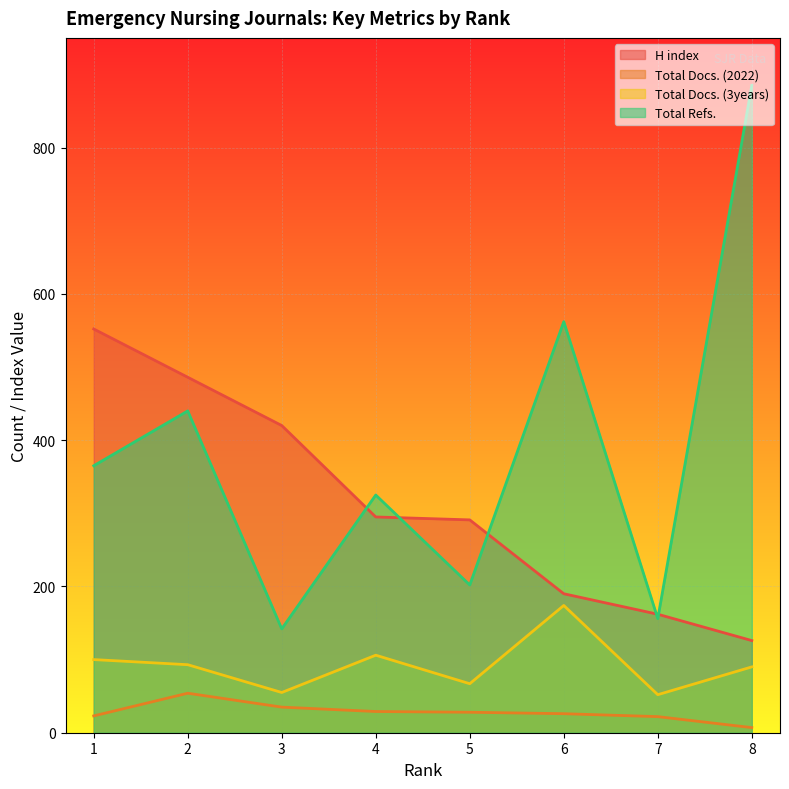

At how many categories does at least one series exceed 515?

3